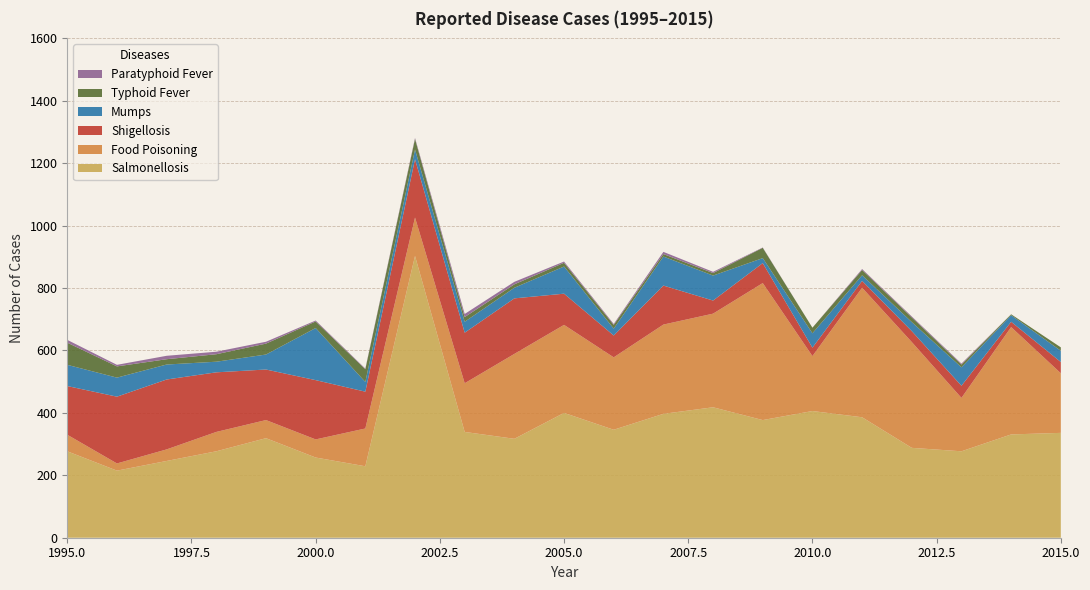

Reading left to right, what are all the values shown in this chart?

Salmonellosis: 277	215	246	277	319	257	229	903	339	317	400	346	397	418	377	406	386	288	277	331	336
Food Poisoning: 53	23	37	62	58	58	121	123	156	272	282	232	286	300	439	176	415	339	171	344	191
Shigellosis: 156	214	224	191	162	190	118	187	162	178	100	70	125	42	64	27	22	35	39	17	36
Mumps: 68	61	48	34	48	167	31	31	35	34	87	22	93	80	16	46	18	29	59	21	36
Typhoid Fever: 71	36	17	24	35	21	41	34	15	11	12	12	8	8	33	18	17	15	9	3	11
Paratyphoid Fever: 9	5	11	8	6	3	2	3	10	8	4	3	7	4	1	0	3	3	3	0	0